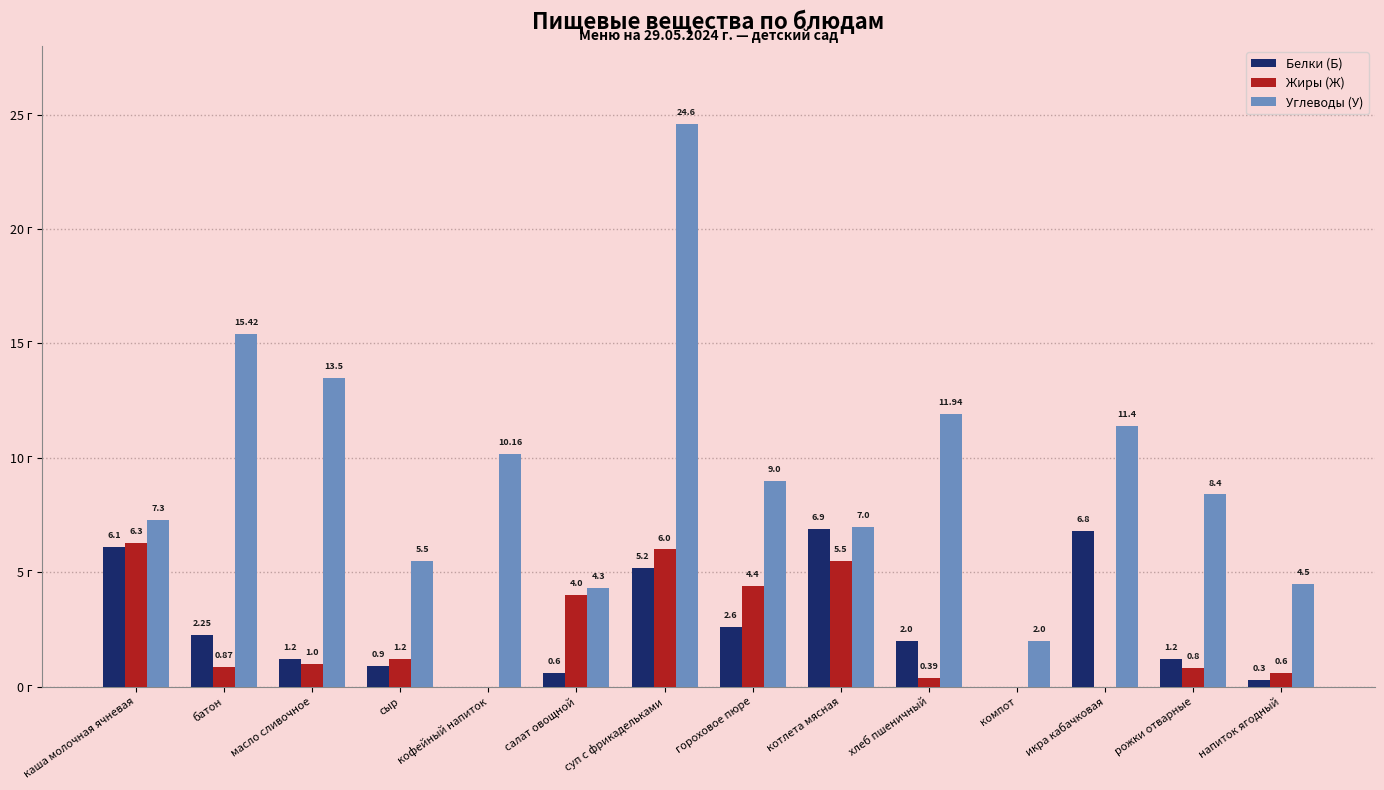

Which series has the largest total across all categories?

Углеводы (У)